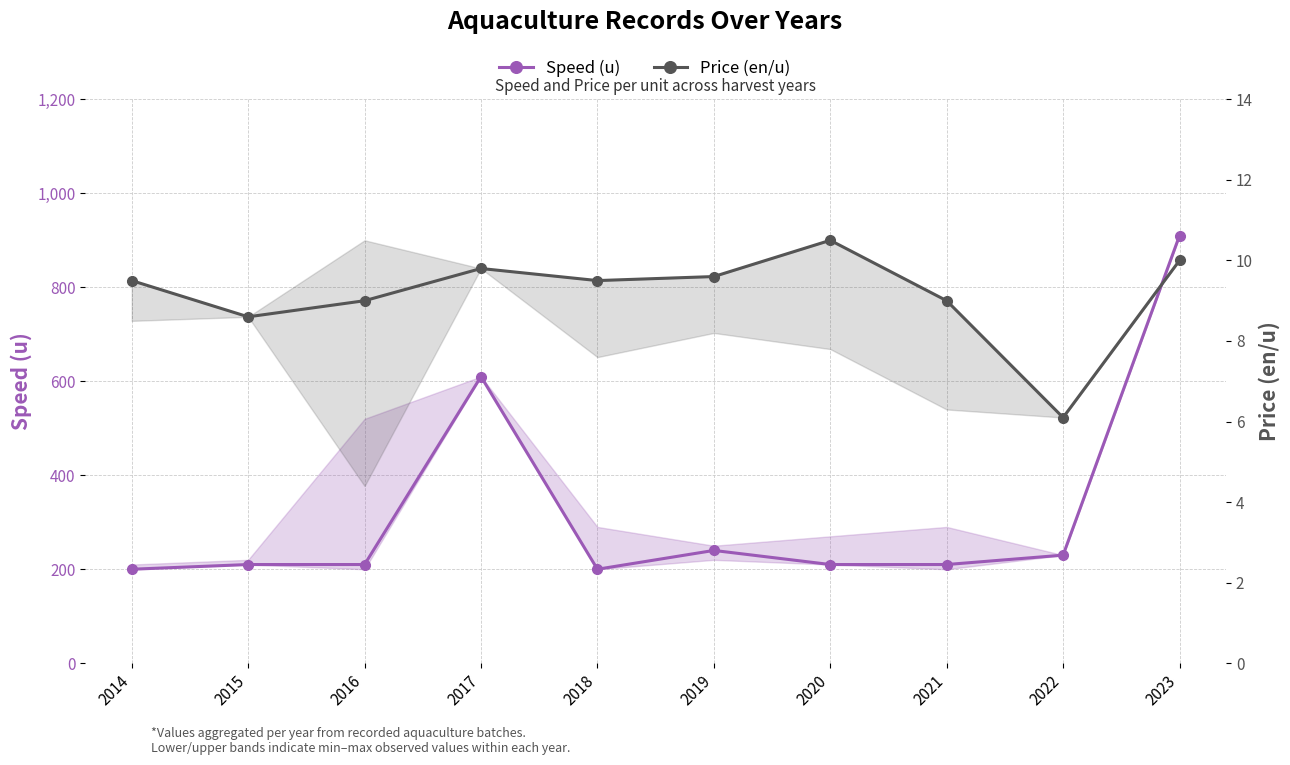

Where is Price (en/u) nearest to the value 8?

2015